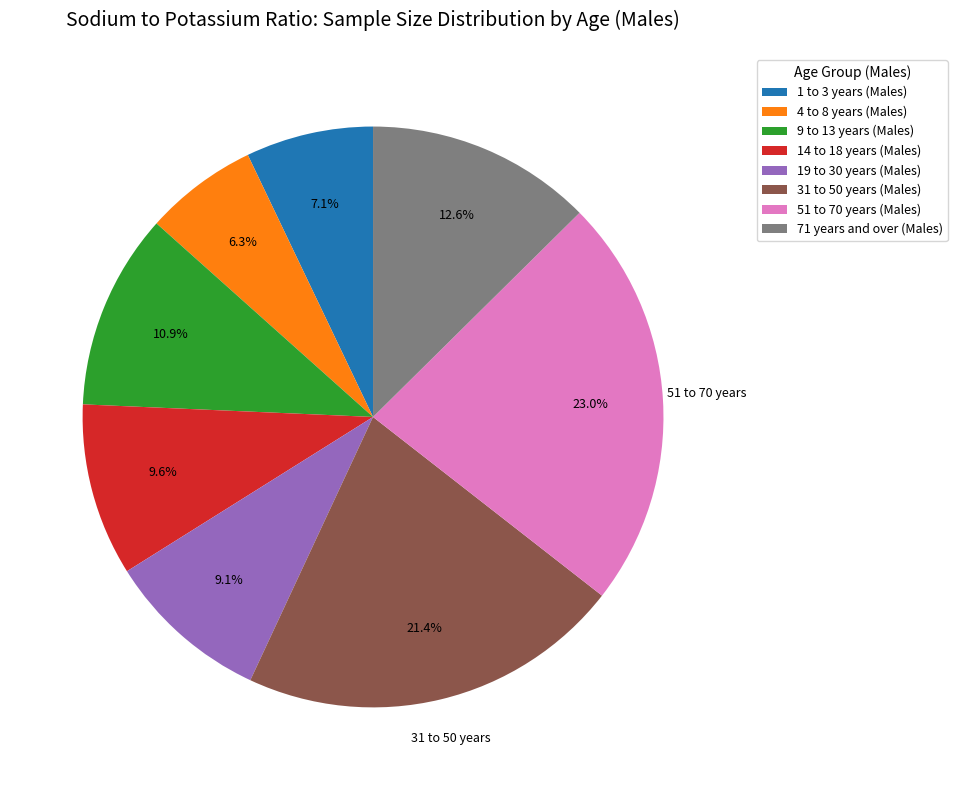

To the nearest percent, what portion does 14 to 18 years (Males) represent?

10%